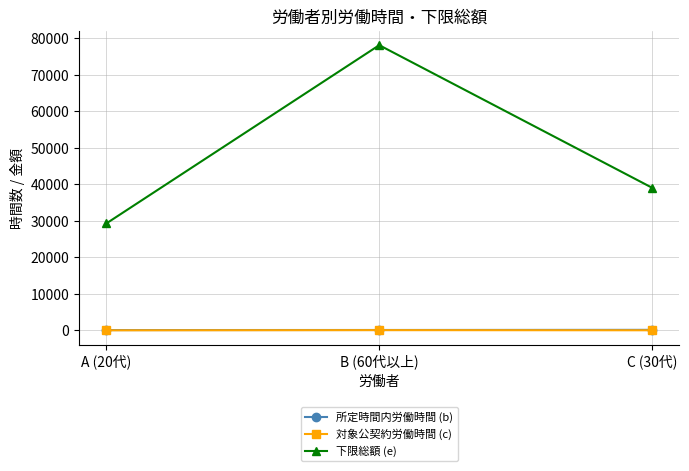

The value of 下限総額 (e) at C (30代) is 69010. True or false?

False